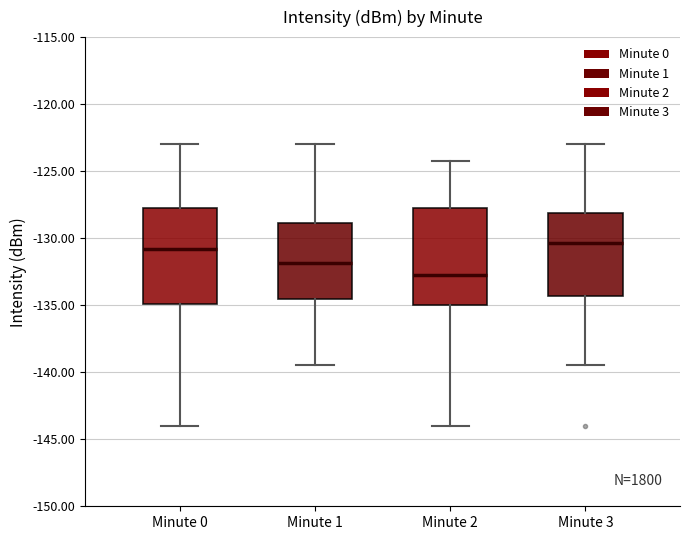

Where does the upper whisker of the box for Minute 3 end on the y-axis? The values are not printed on the chart, so give them approximately, as read against the axis.

-123.0